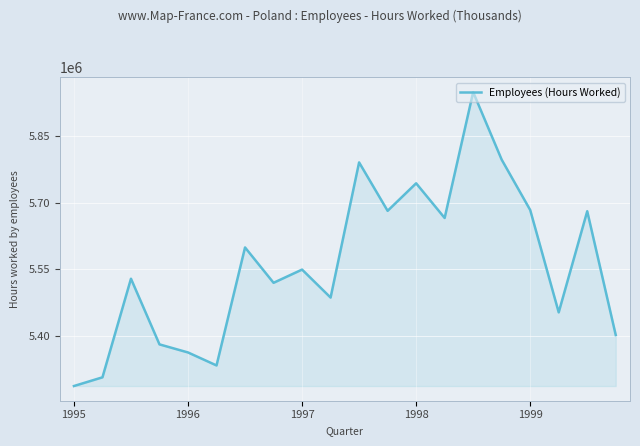

What is the minimum value shown in the chart?

5286632.0